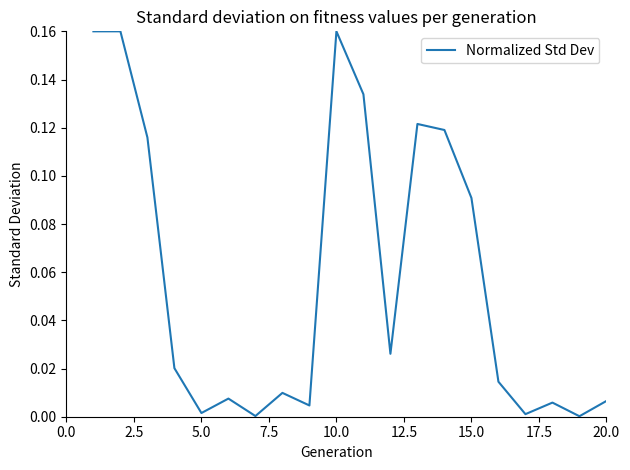

Reading left to right, what are all the values shown in this chart?

0.2	0.2	0.1	0.0	0.0	0.0	0.0	0.0	0.0	0.2	0.1	0.0	0.1	0.1	0.1	0.0	0.0	0.0	0.0	0.0